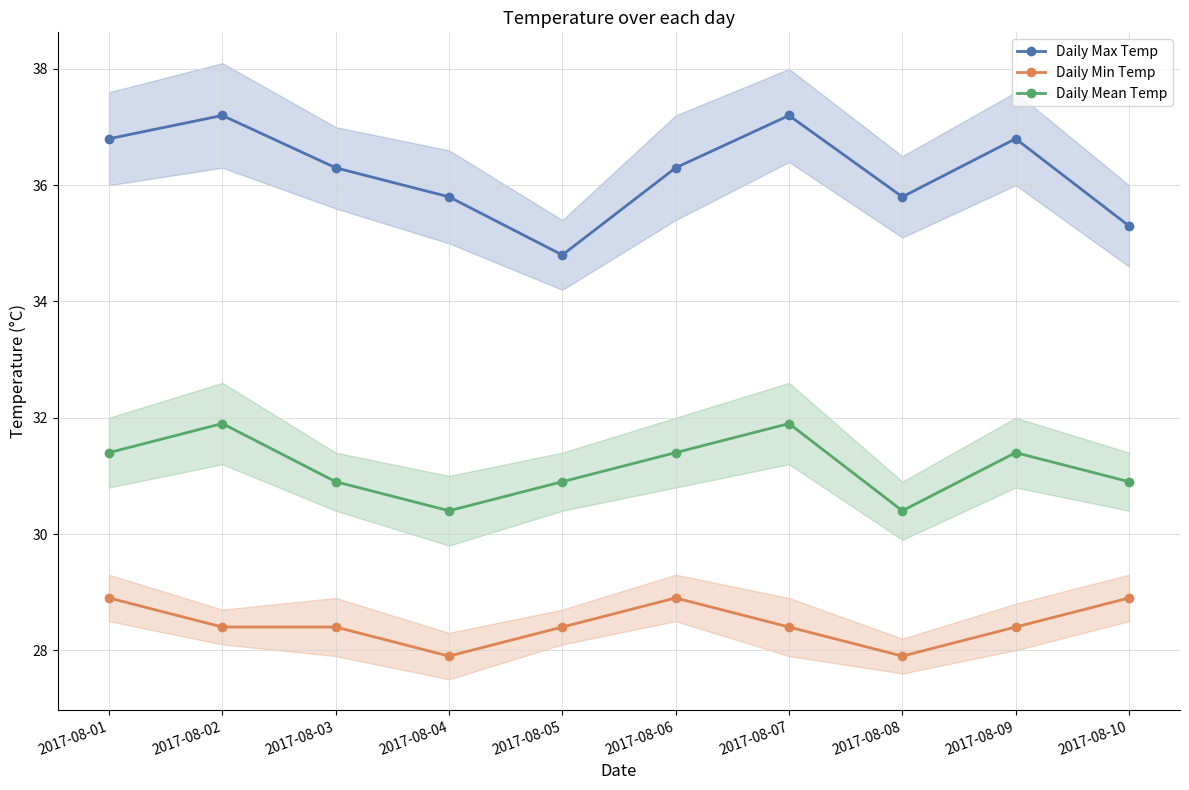

The value of Daily Max Temp at 2017-08-02 is 37.2. True or false?

True